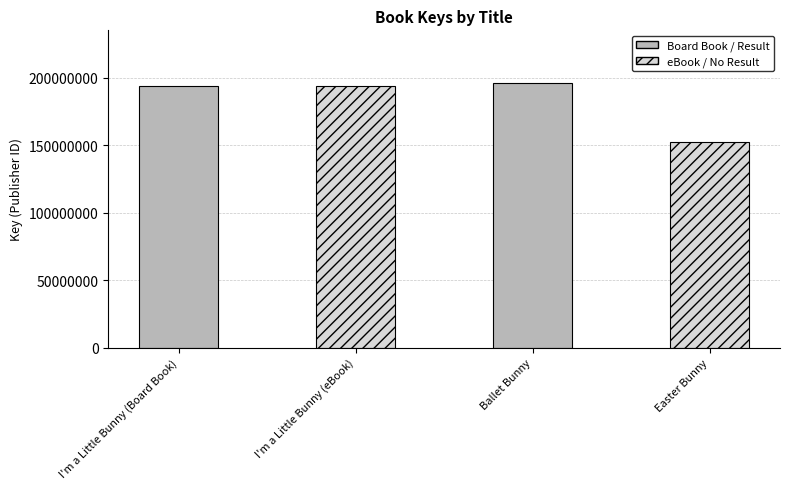

Reading left to right, what are all the values shown in this chart?

I'm a Little Bunny (Board Book)=193625182	I'm a Little Bunny (eBook)=193625182	Ballet Bunny=196051279	Easter Bunny=152072797